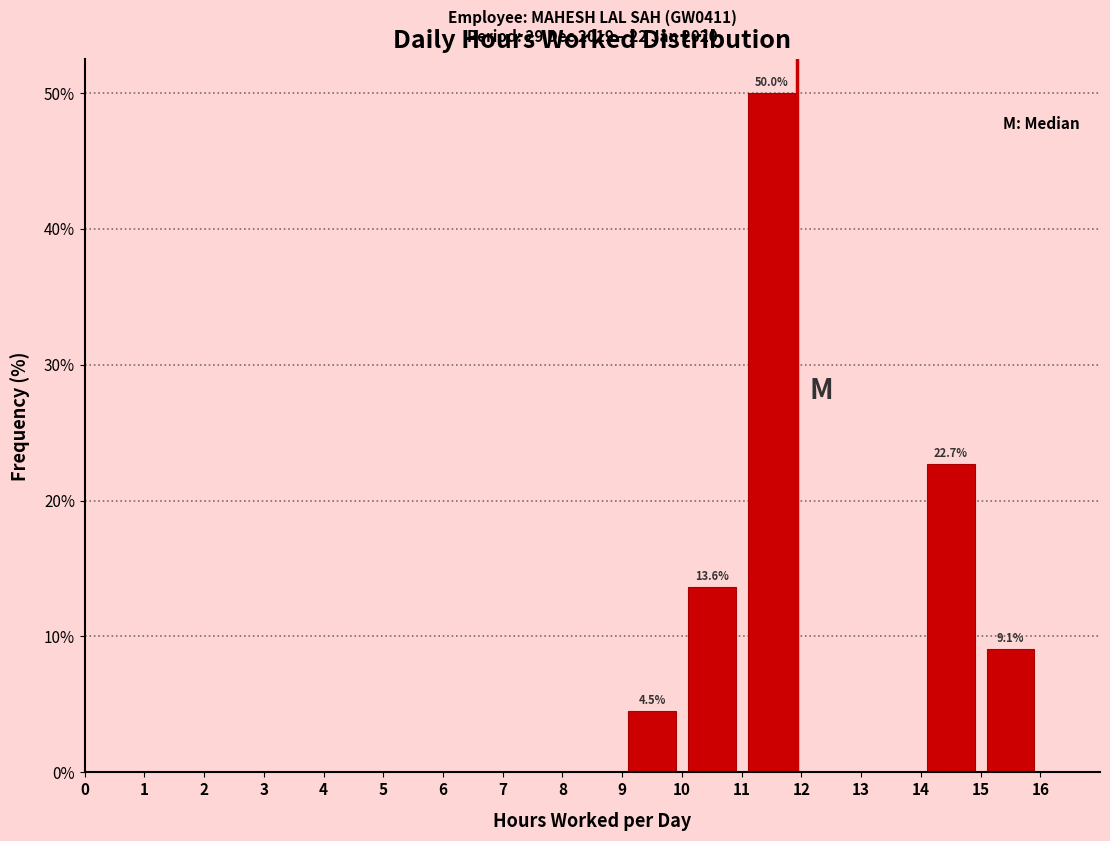

Over which range of the x-axis is the bar tallest?

11 to 12